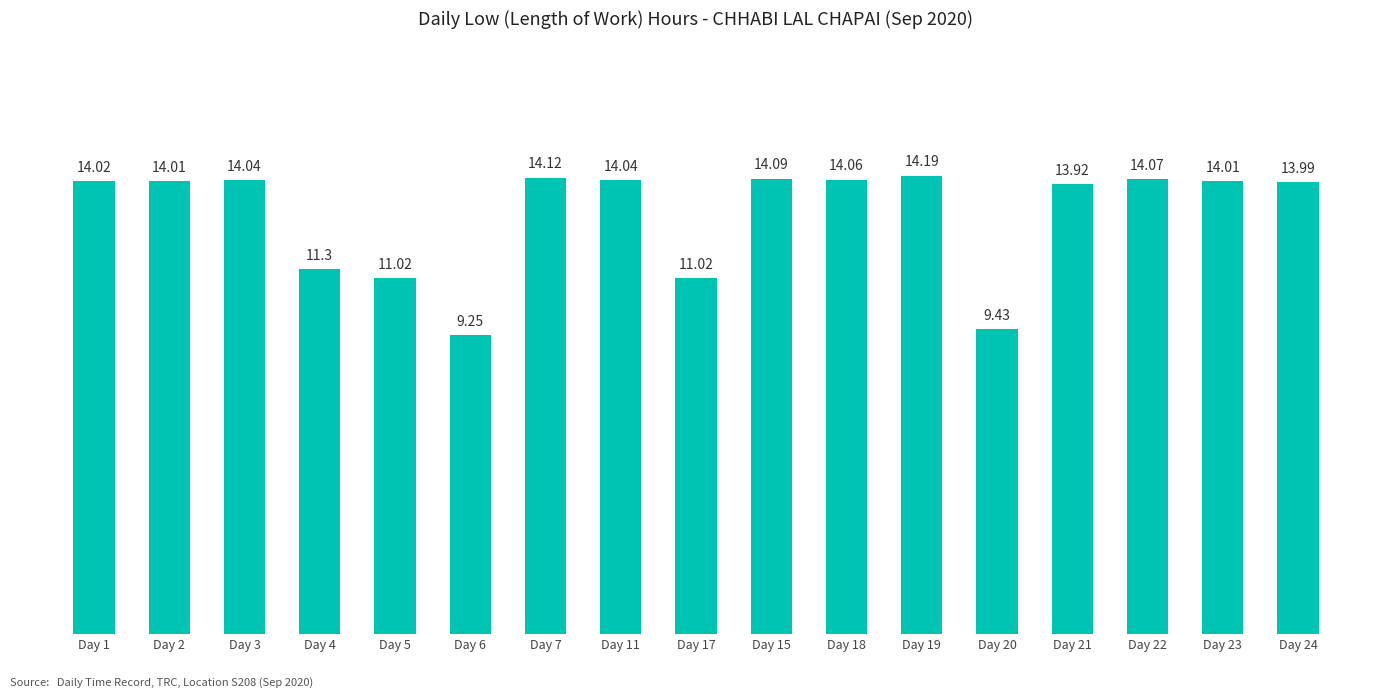

What position from the left is Day 21?

14